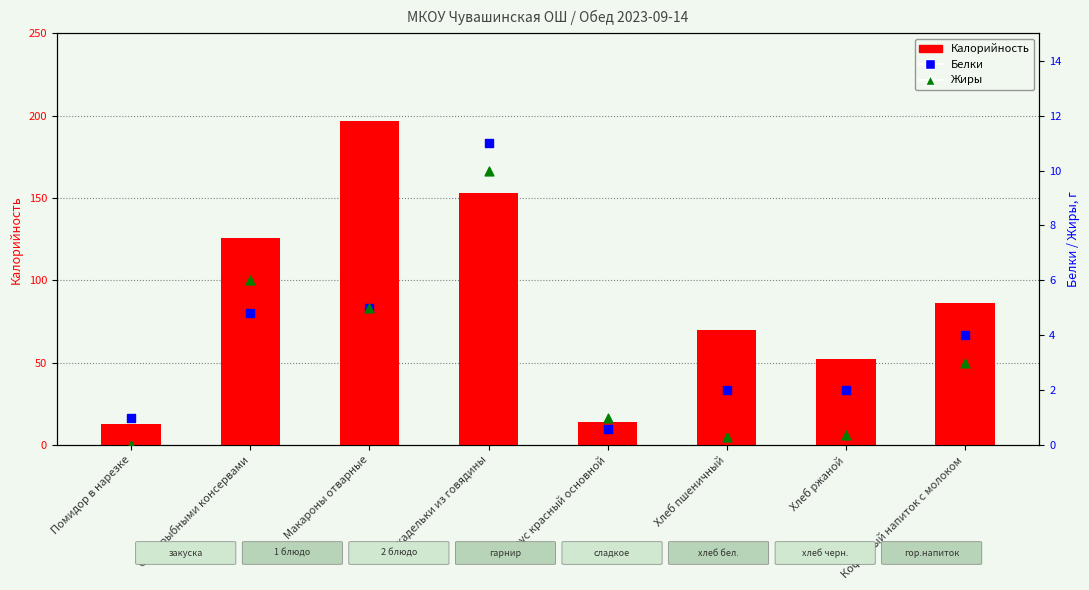

Which series has the widest spread of Y values?

Калорийность